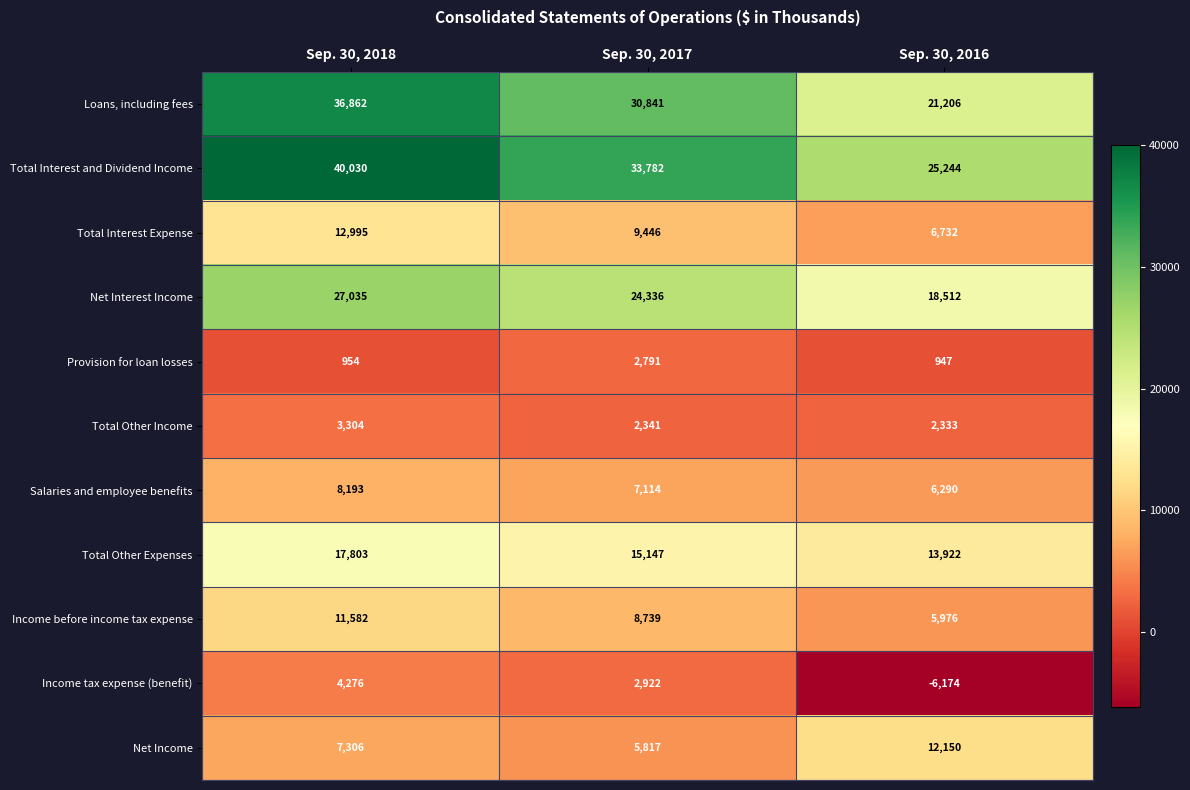

Which series has the largest total across all categories?

Total Interest and Dividend Income